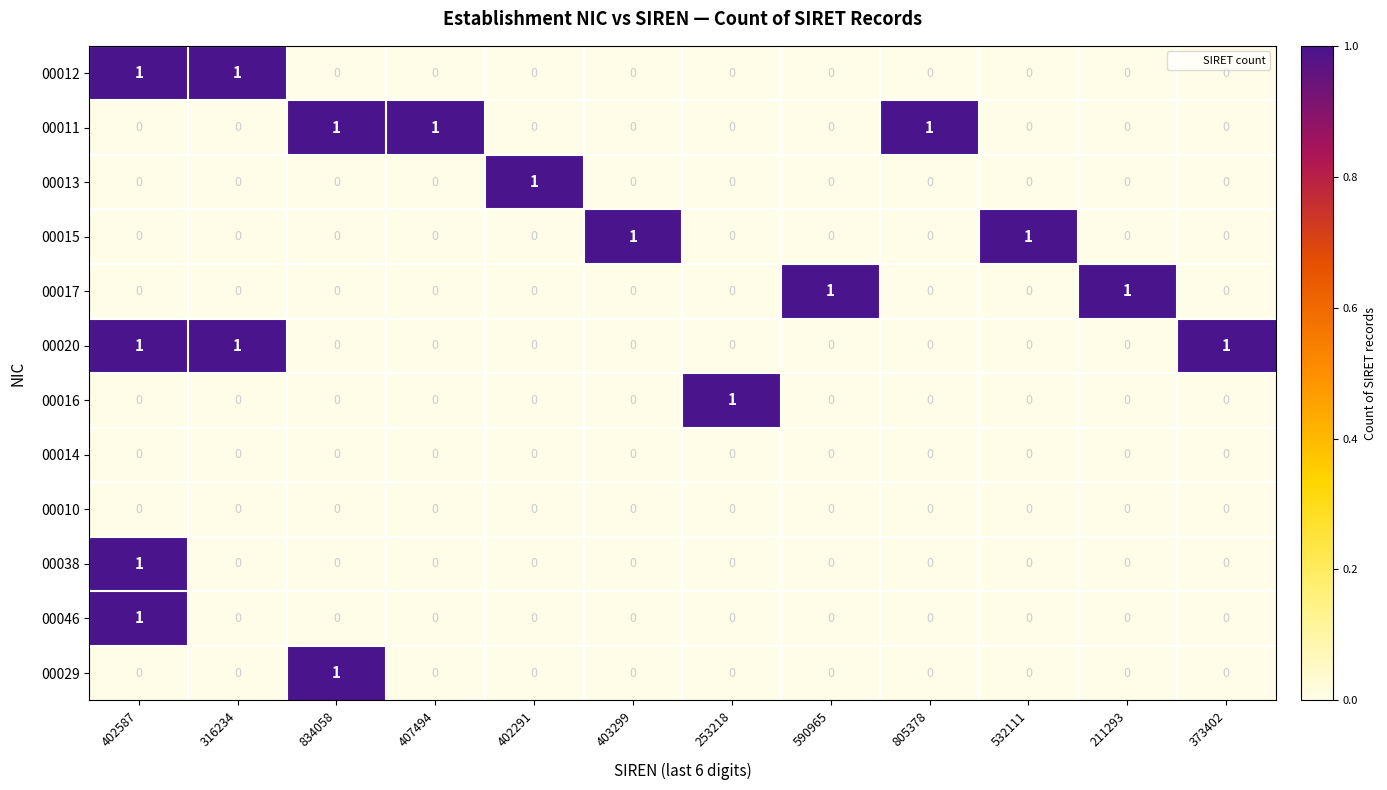

True or false: 00010 has a value of 0 at 211293.

True